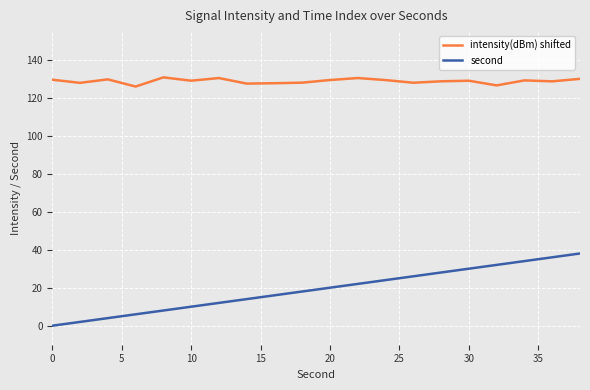

Which series has the largest total across all categories?

intensity(dBm) shifted